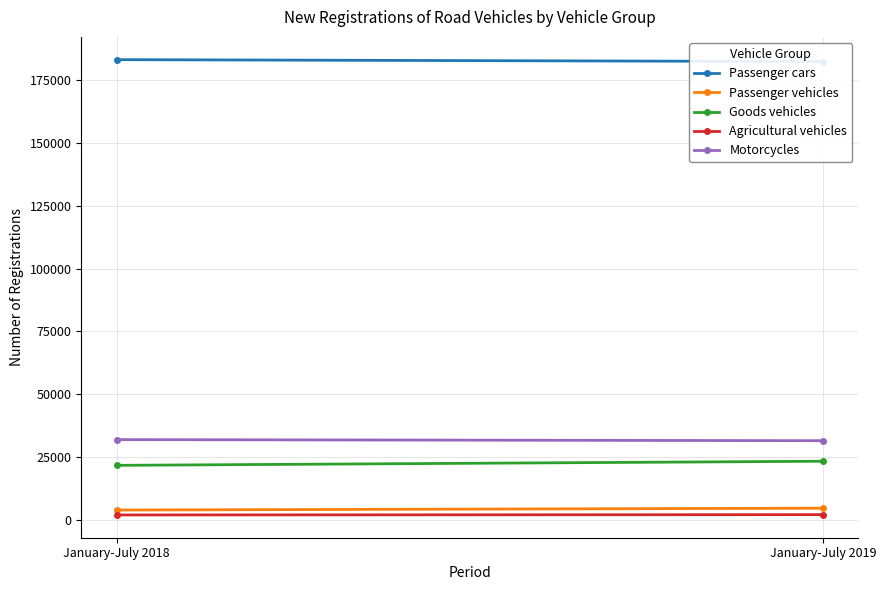

How many lines are shown in the chart?

5